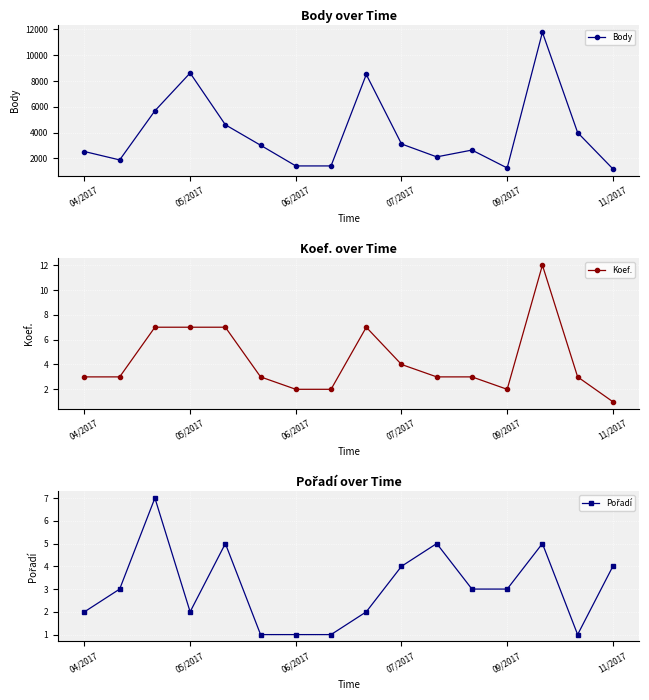

What is the difference between the maximum and minimum values in the Body series?

10602